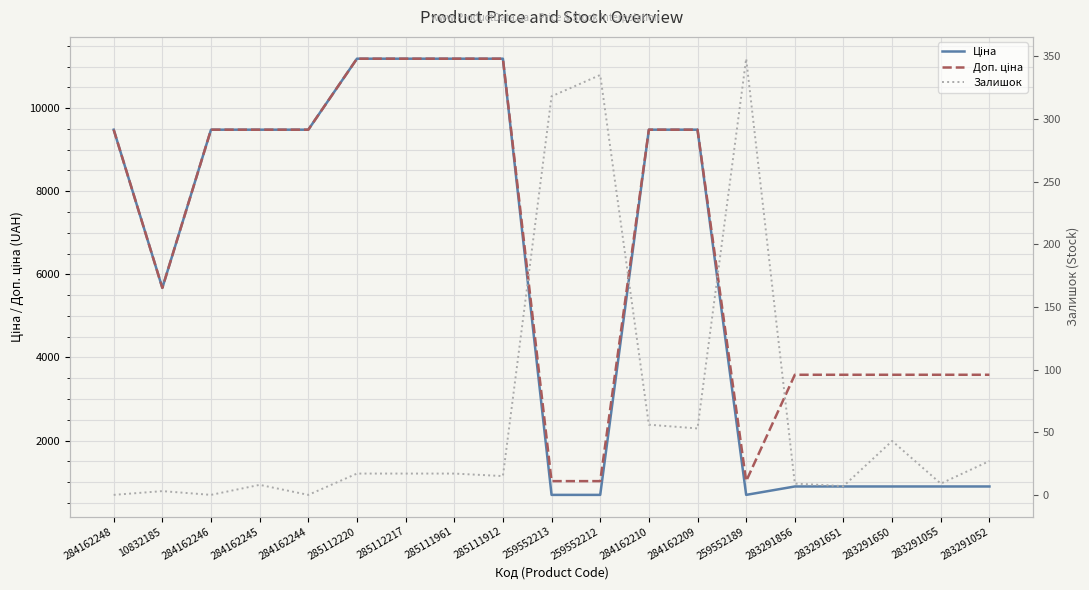

What is the difference between the Ціна values at 285112217 and 284162210?

1708.1